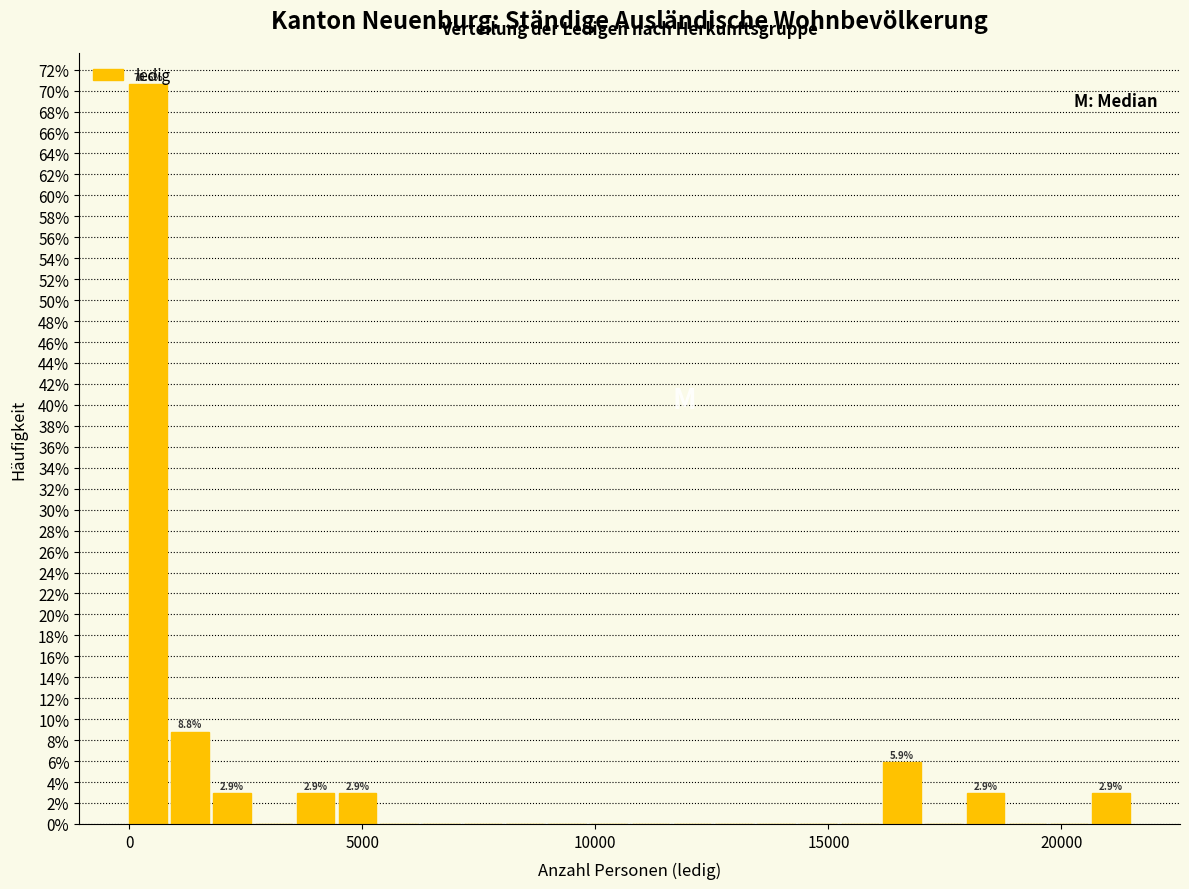

Around what value on the x-axis is the tallest bar? Give the approximate position of its centre, as read against the axis.

500